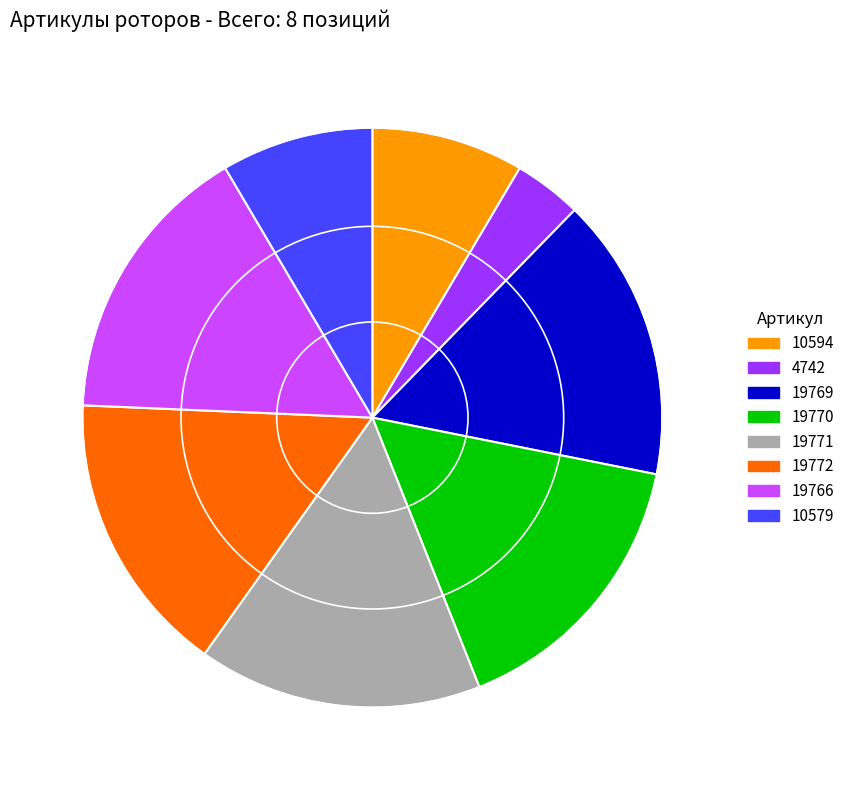

Count the number of slices in the pie.

8